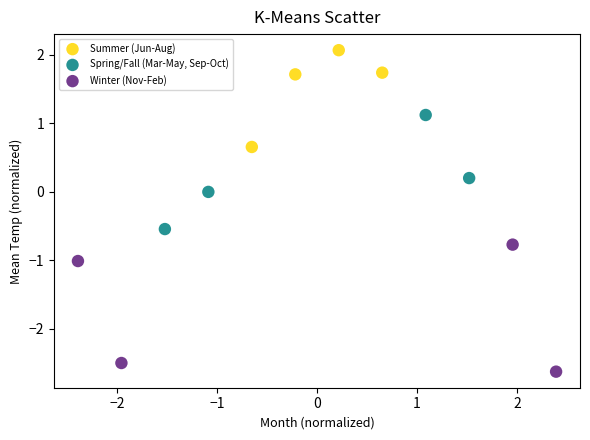

Which series contains the highest Y value?

Summer (Jun-Aug)